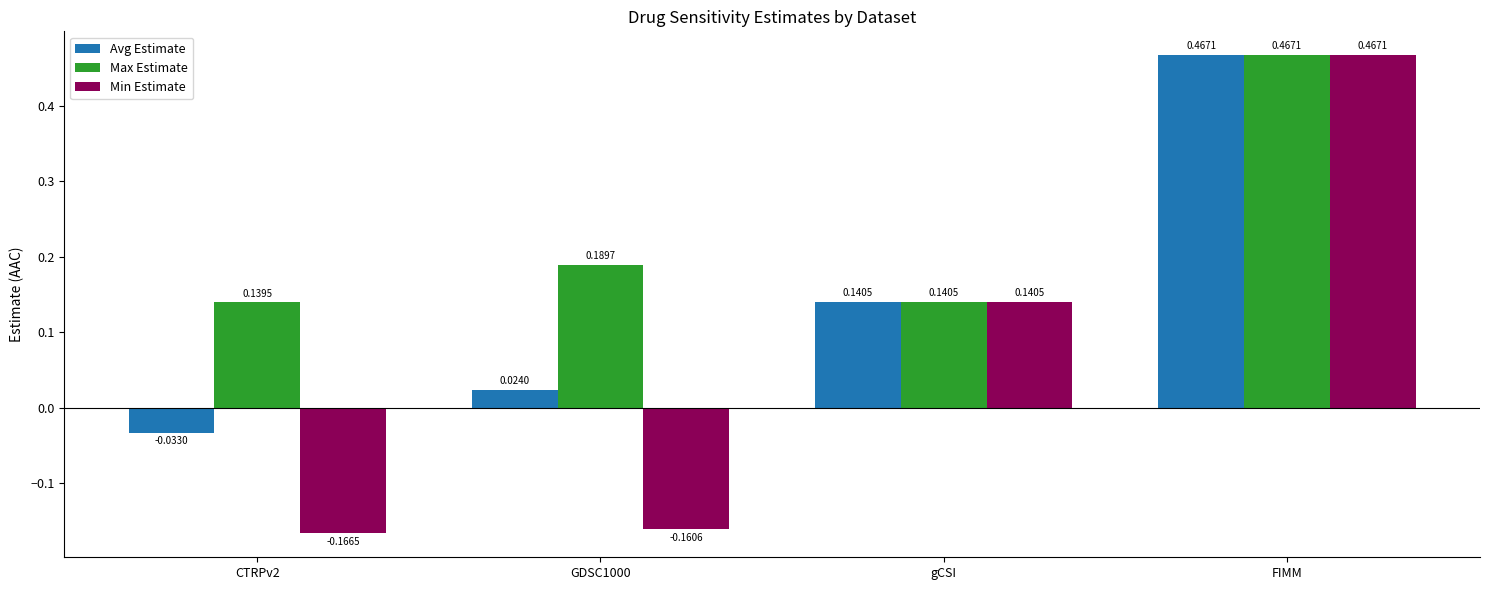

Which category has the highest value in the Avg Estimate series?

FIMM